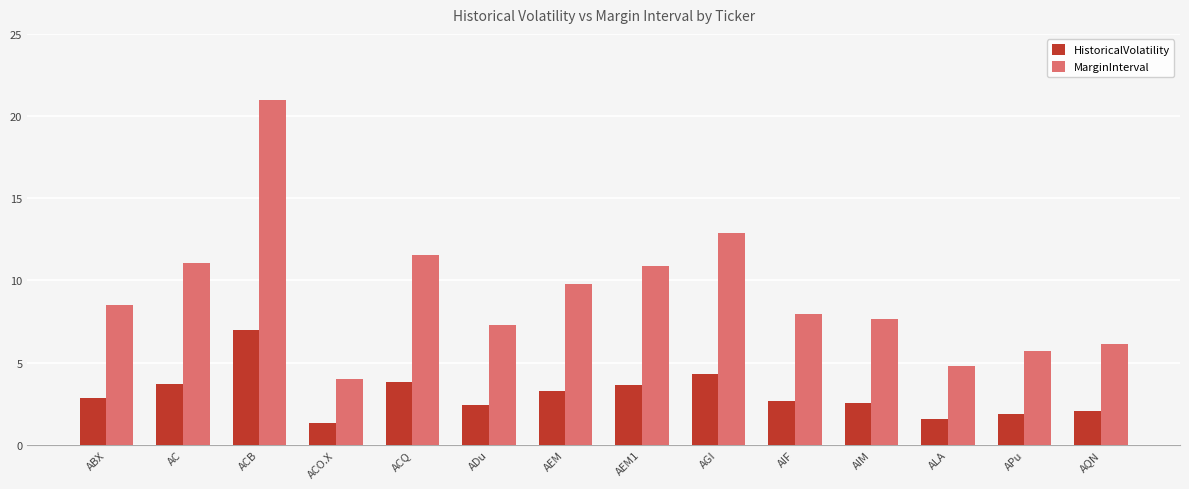

What is the average value of the MarginInterval series?

9.2